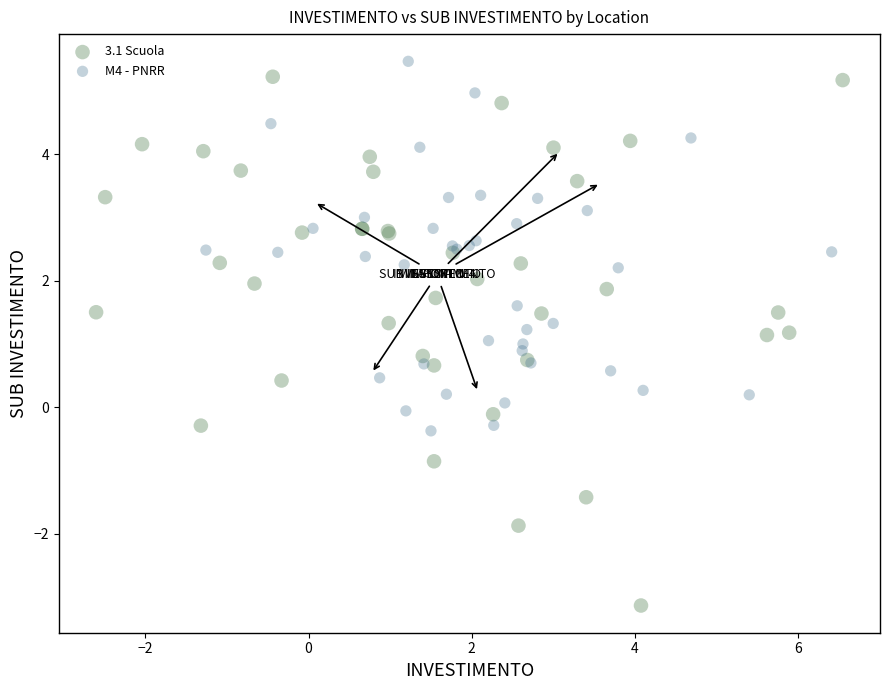

Which series has the widest spread of Y values?

3.1 Scuola